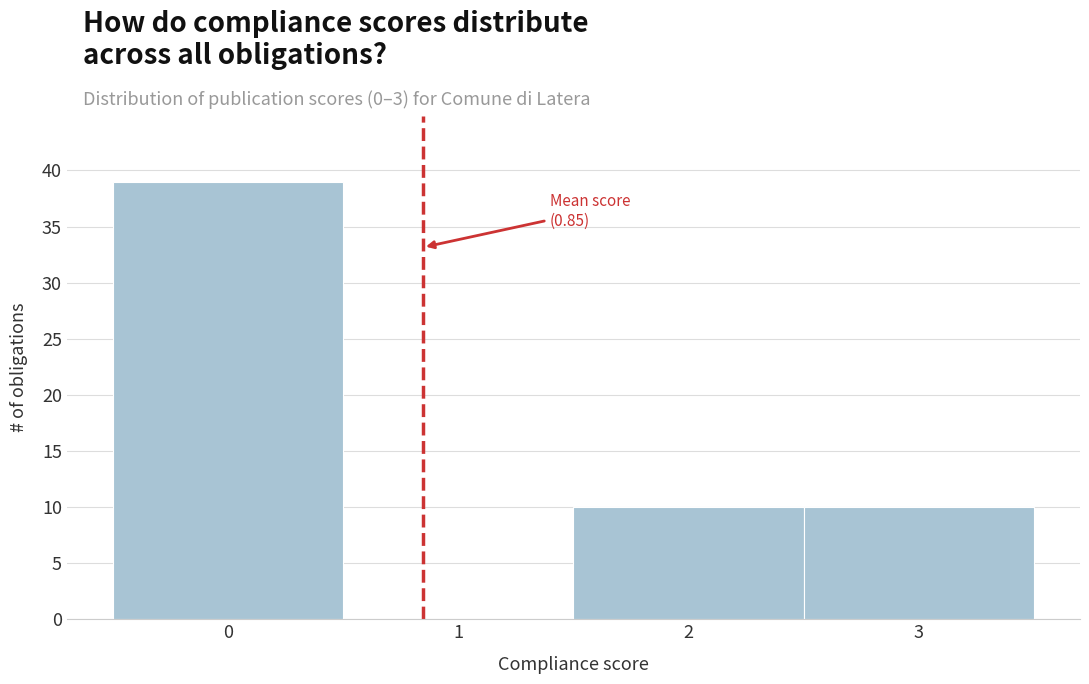

Over which range of the x-axis is the bar tallest?

-0.5 to 0.5